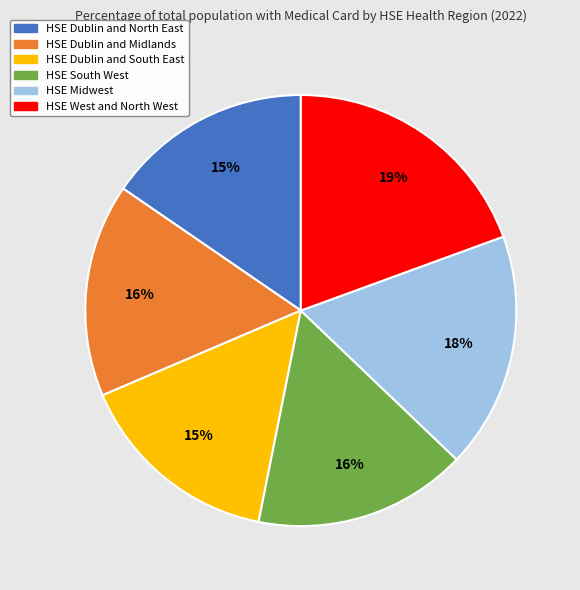

Which has a higher value, HSE West and North West or HSE South West?

HSE West and North West